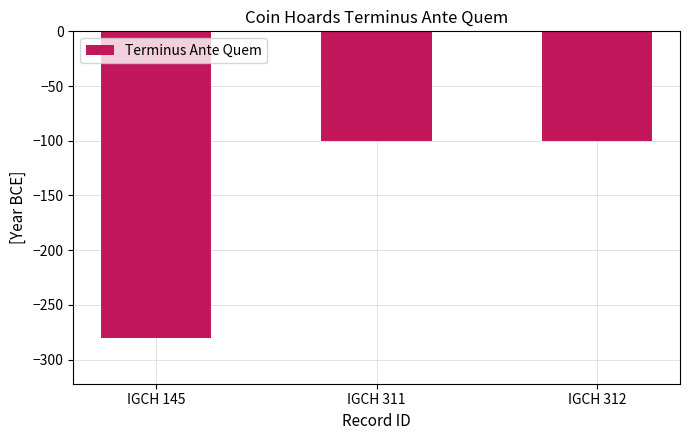

What is the maximum value shown in the chart?

-100